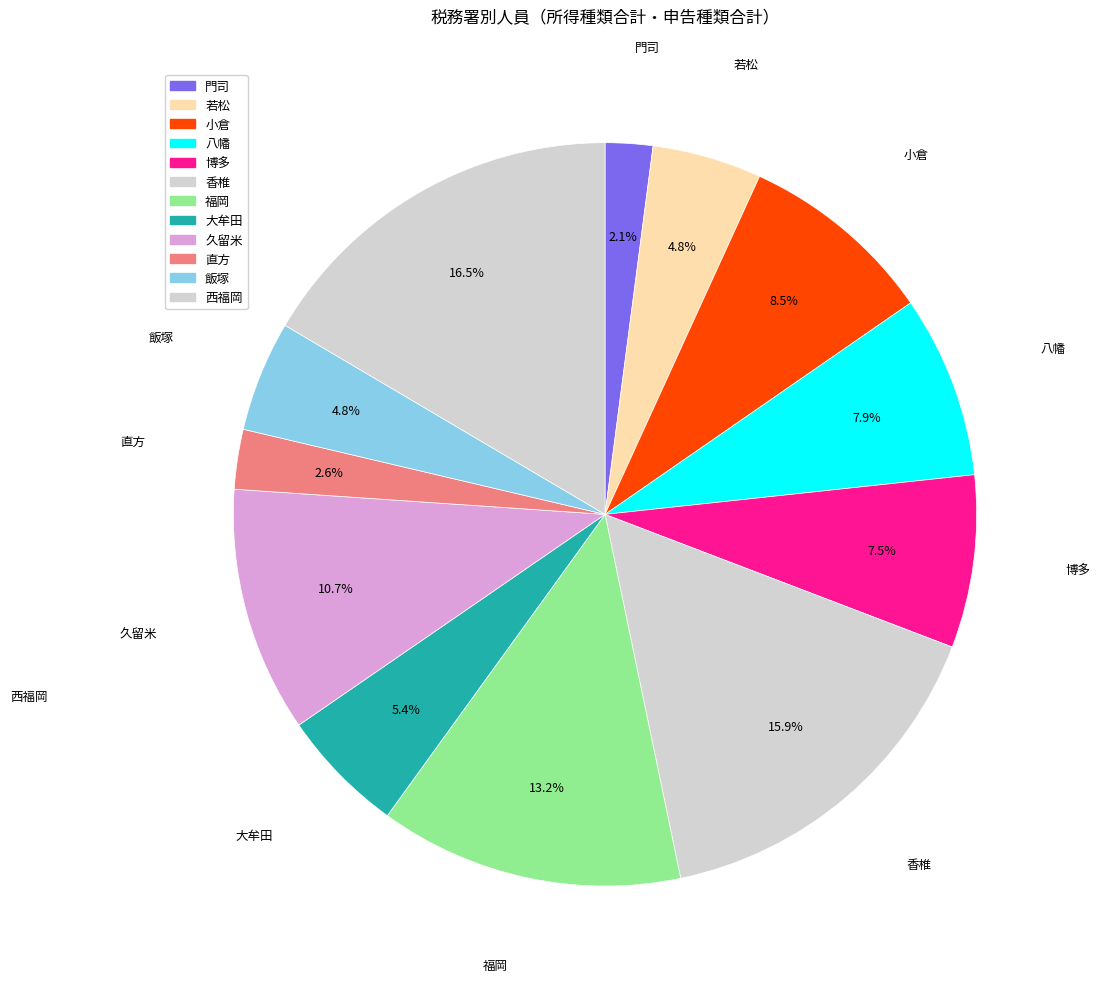

How many segments does this pie chart have?

12